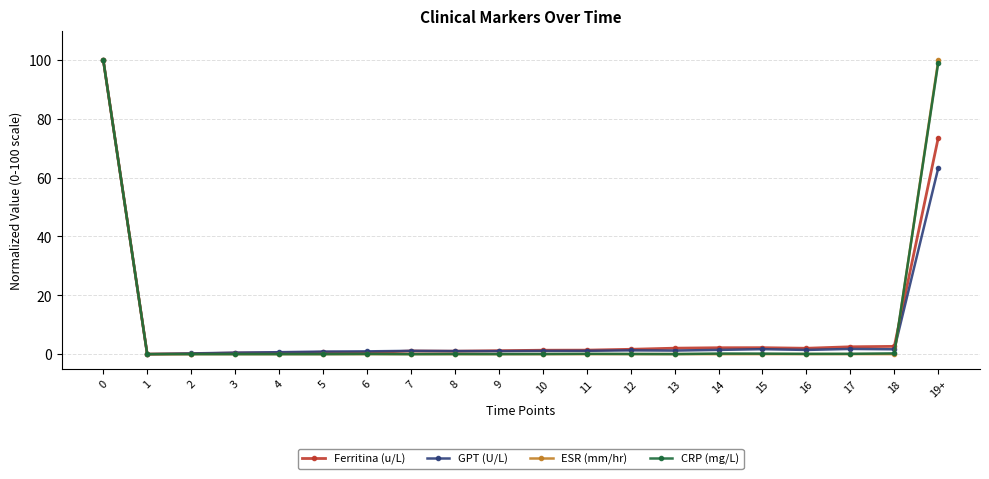

True or false: Ferritina (u/L) has more than 0 interior local peaks.

True